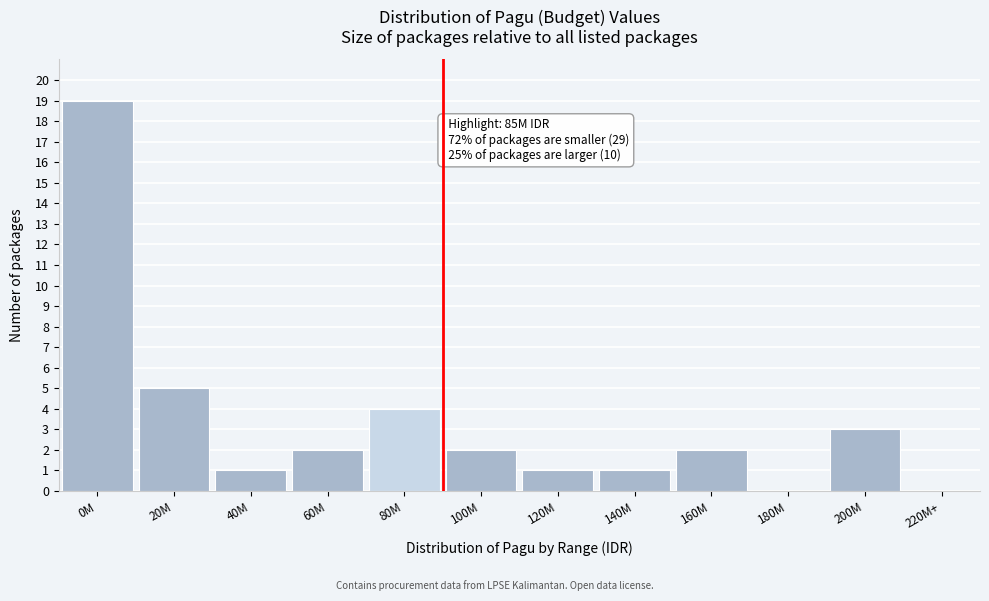

Reading left to right, list all the values displayed in this chart.

0M=19	20M=5	40M=1	60M=2	80M=4	100M=2	120M=1	140M=1	160M=2	180M=0	200M=3	220M+=0